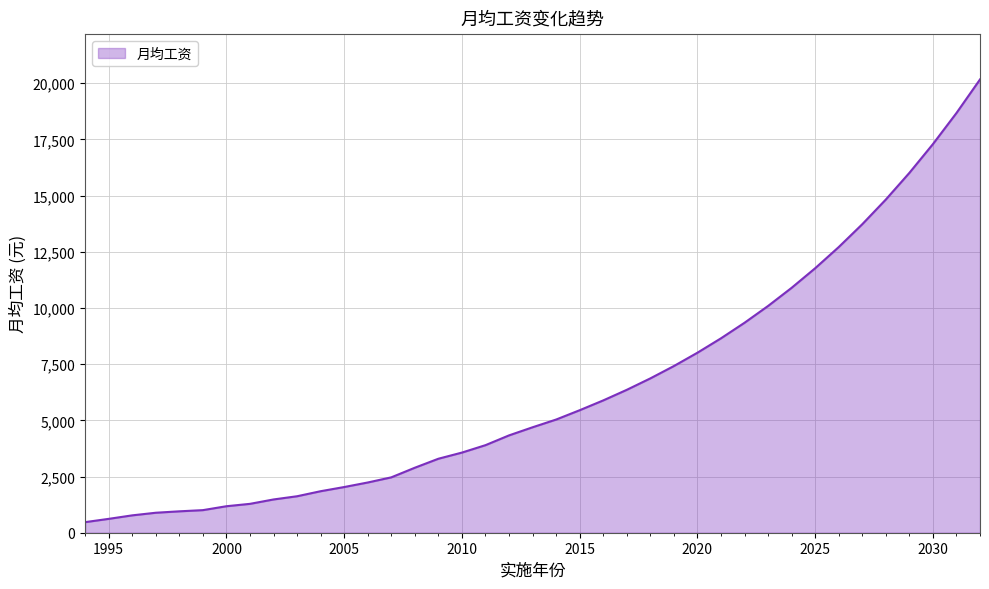

What is the maximum value shown in the chart?

20168.8